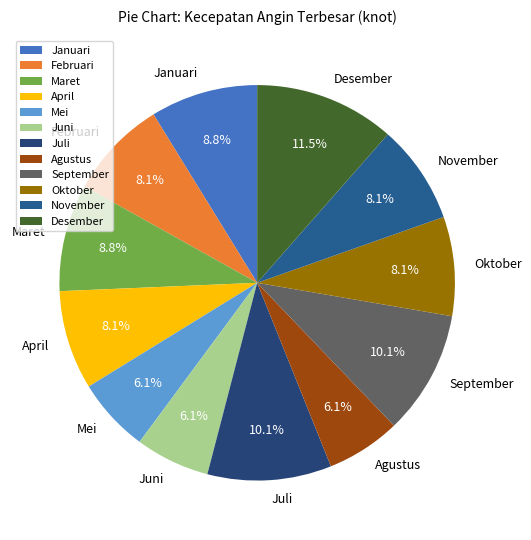

Between Desember and November, which is larger?

Desember